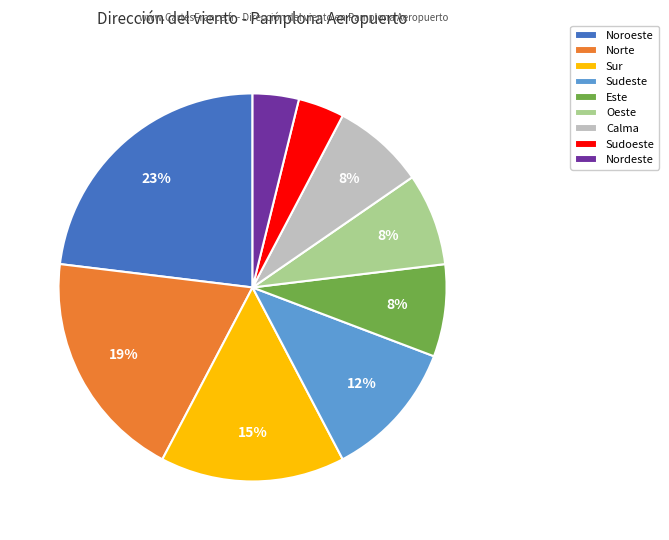

How many segments does this pie chart have?

9